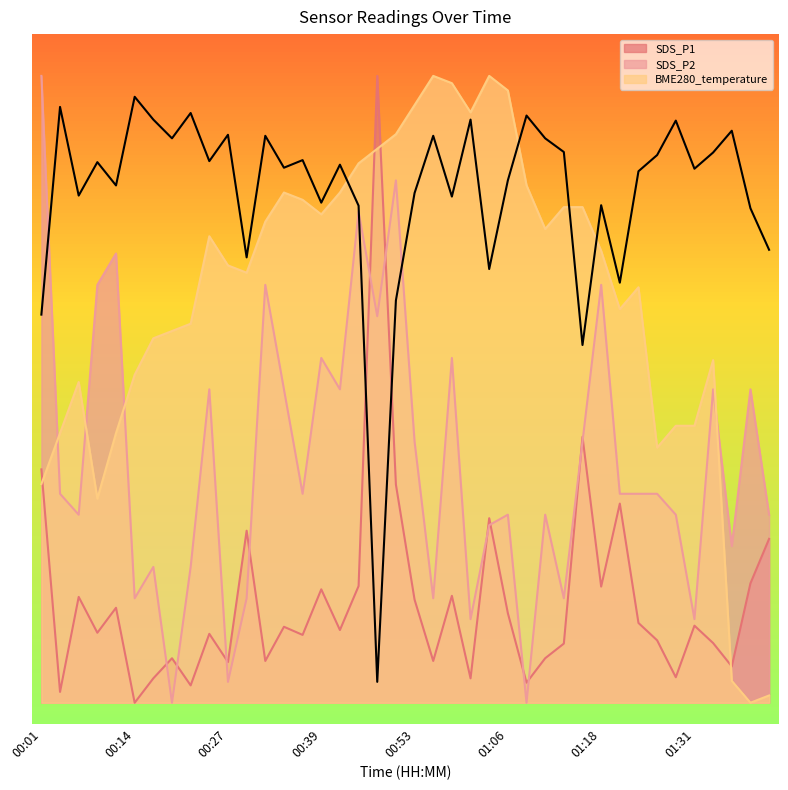

Where do SDS_P2 and BME280_temperature first cross each other?

00:01 and 00:03